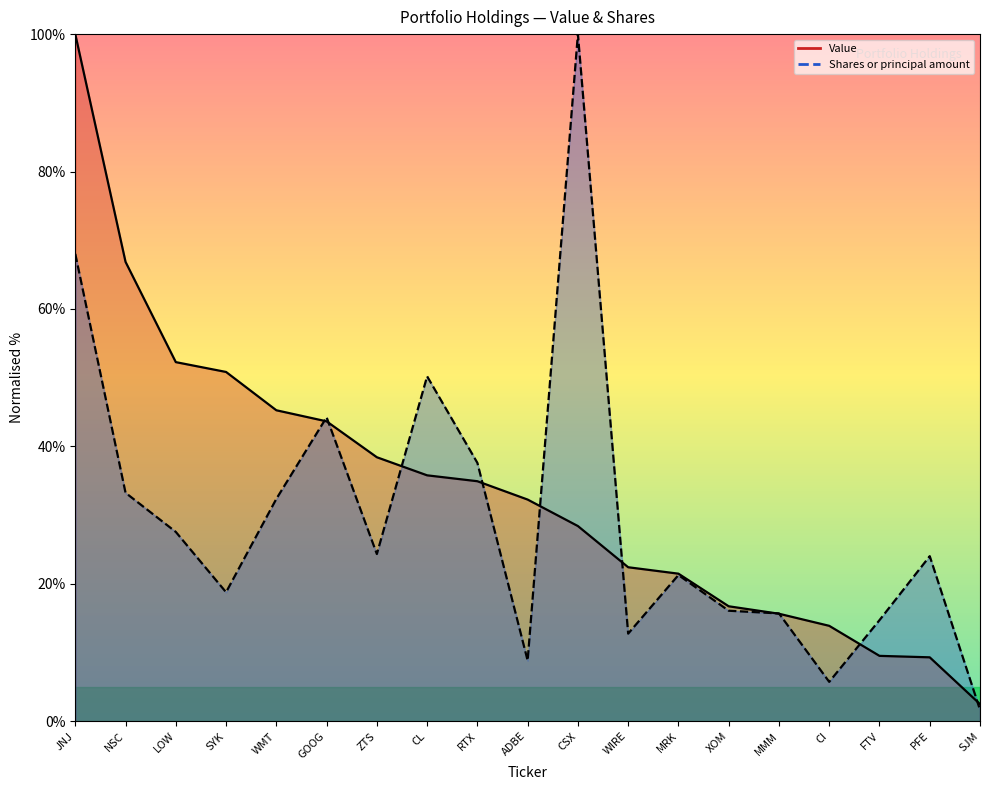

True or false: Value has more than 2 interior local peaks.

False